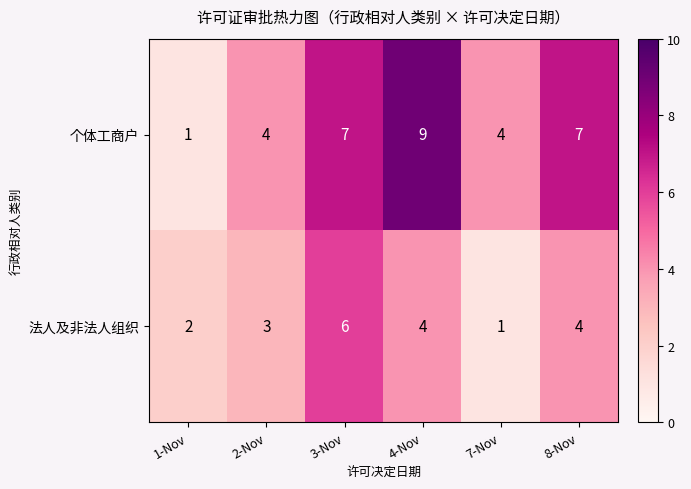

What is the difference between the maximum and minimum values in the 个体工商户 series?

8